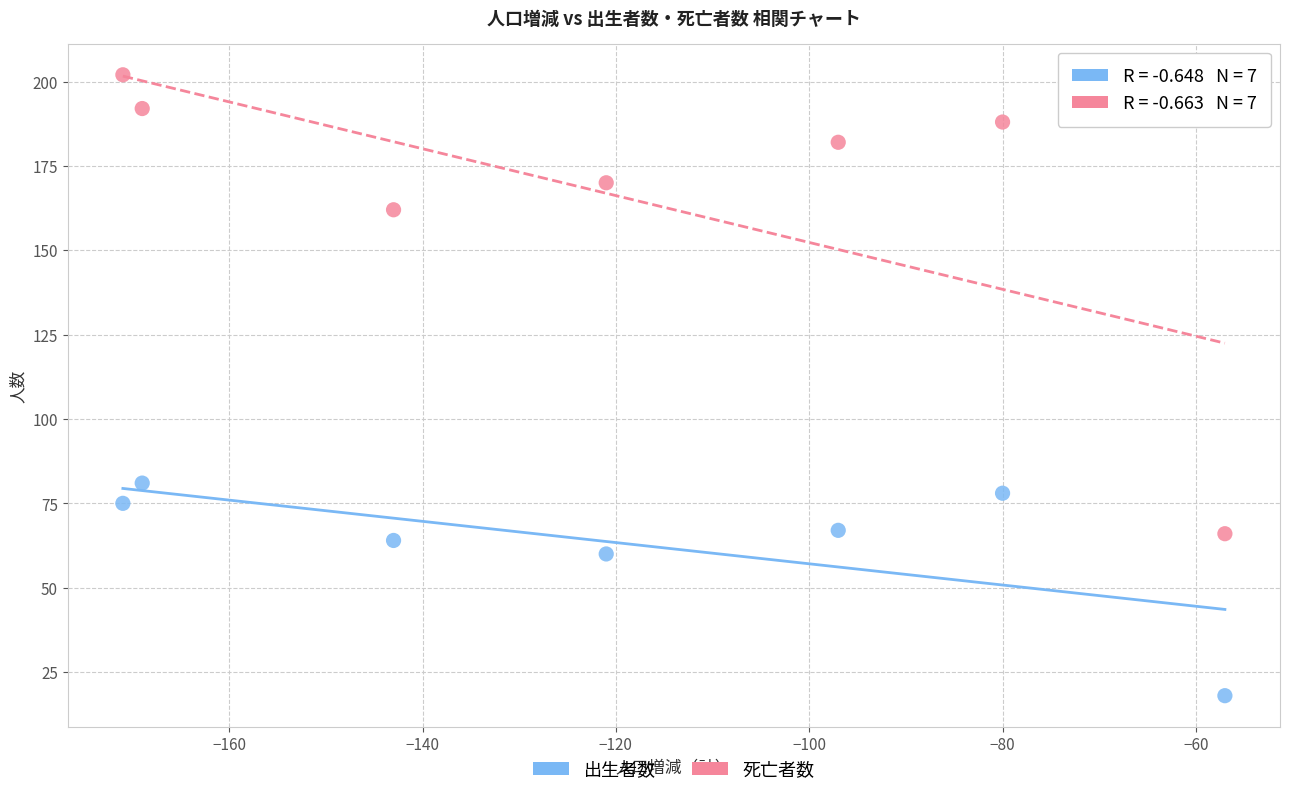

Which series has the widest spread of Y values?

死亡者数